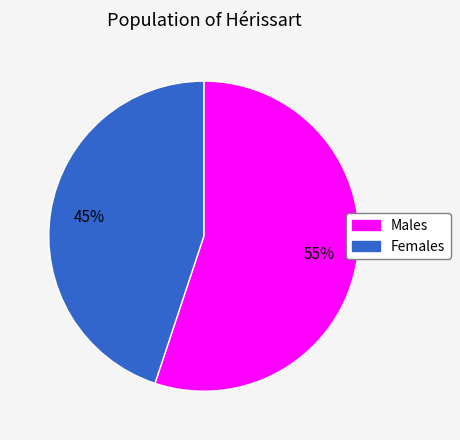

Is there any slice that represents more than half of the pie?

Yes